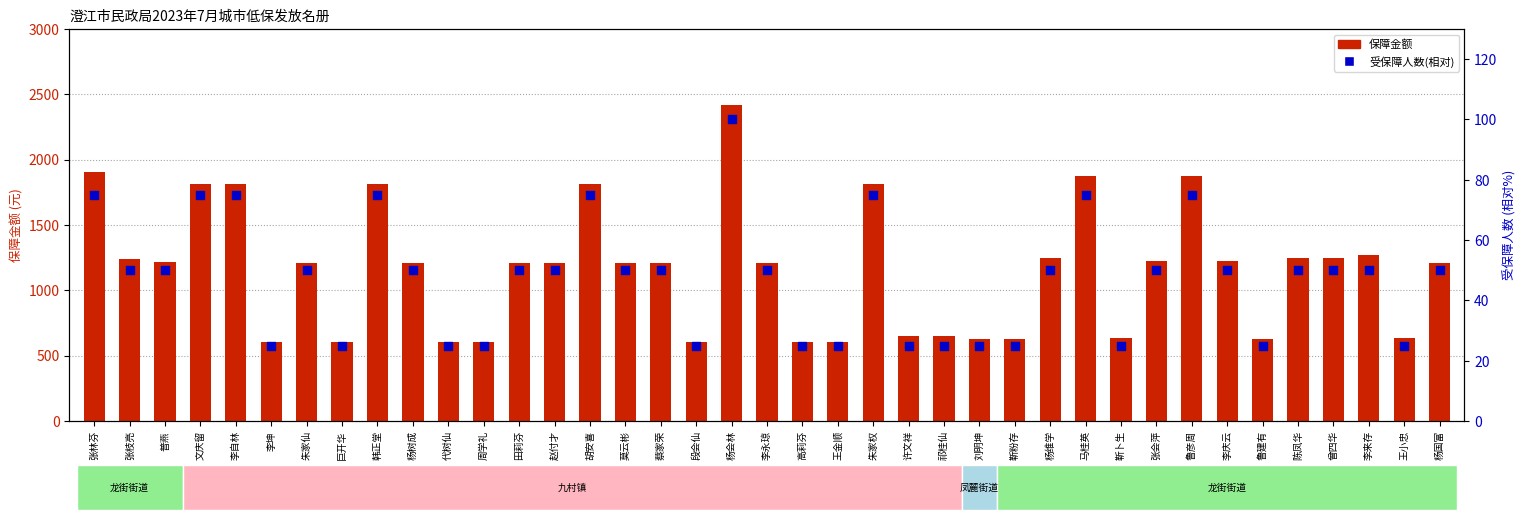

At which category is the sum across all series the highest?

杨会林